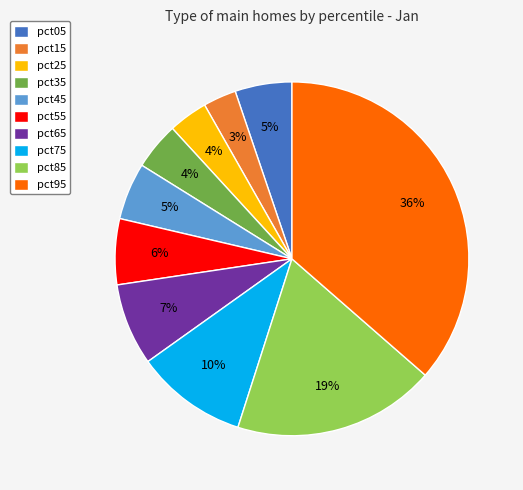

Is the sum of pct95 and pct45 greater than half?

No